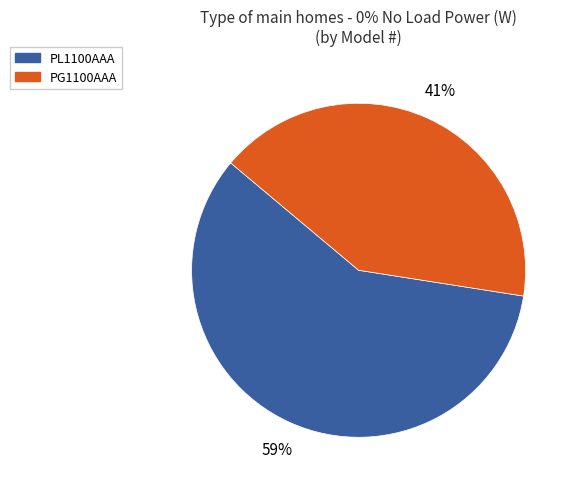

What percentage is the PG1100AAA slice, to the nearest percent?

41%